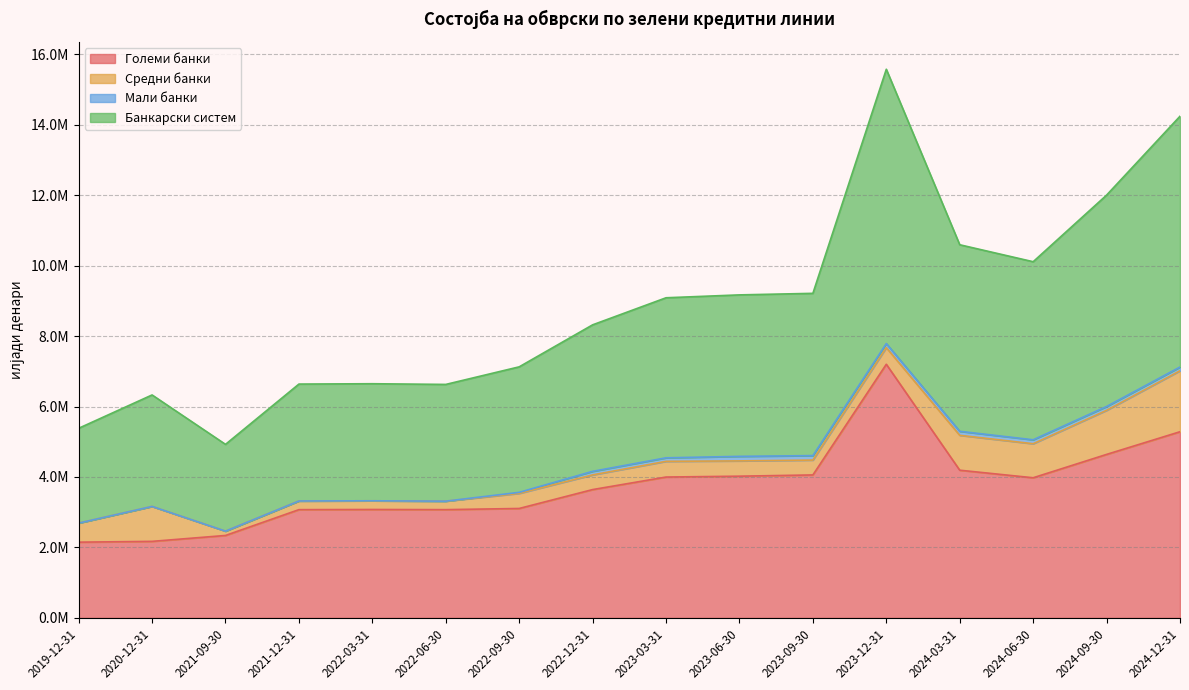

Which series has the largest total across all categories?

Банкарски систем